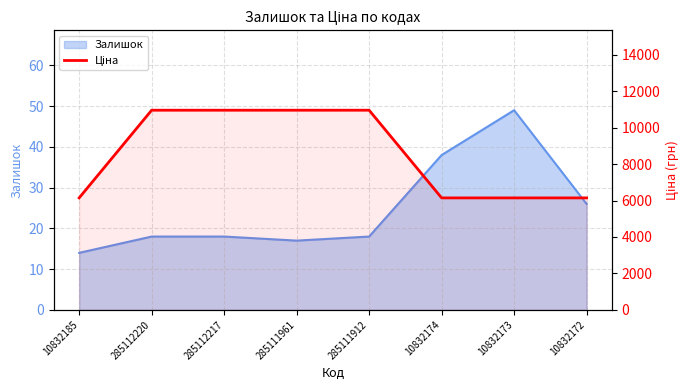

Where is the data nearest to the value 8547?

10832185